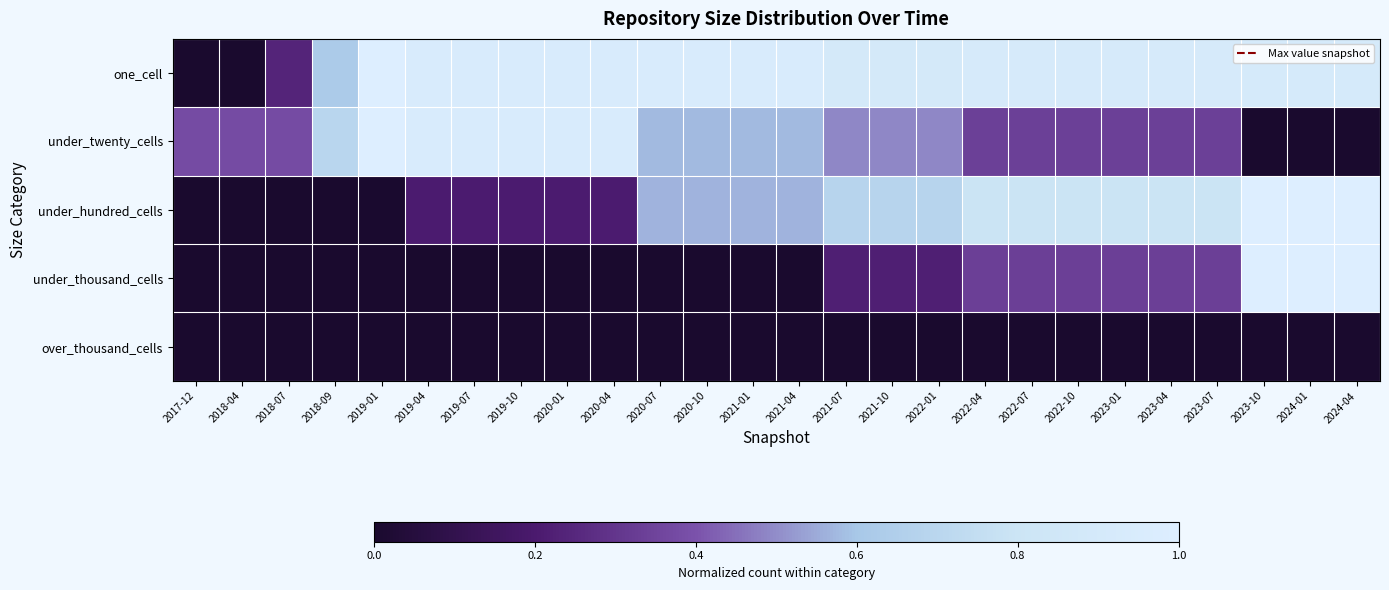

Reading left to right, list all the values displayed in this chart.

one_cell: 2017-12=0.0	2018-04=0.0	2018-07=0.2	2018-09=0.6	2019-01=1.0	2019-04=0.9	2019-07=0.9	2019-10=0.9	2020-01=0.9	2020-04=0.9	2020-07=0.9	2020-10=0.9	2021-01=0.9	2021-04=0.9	2021-07=0.9	2021-10=0.9	2022-01=0.9	2022-04=0.9	2022-07=0.9	2022-10=0.9	2023-01=0.9	2023-04=0.9	2023-07=0.9	2023-10=0.9	2024-01=0.9	2024-04=0.9
under_twenty_cells: 2017-12=0.4	2018-04=0.4	2018-07=0.4	2018-09=0.7	2019-01=1.0	2019-04=0.9	2019-07=0.9	2019-10=0.9	2020-01=0.9	2020-04=0.9	2020-07=0.6	2020-10=0.6	2021-01=0.6	2021-04=0.6	2021-07=0.5	2021-10=0.5	2022-01=0.5	2022-04=0.3	2022-07=0.3	2022-10=0.3	2023-01=0.3	2023-04=0.3	2023-07=0.3	2023-10=0.0	2024-01=0.0	2024-04=0.0
under_hundred_cells: 2017-12=0.0	2018-04=0.0	2018-07=0.0	2018-09=0.0	2019-01=0.0	2019-04=0.2	2019-07=0.2	2019-10=0.2	2020-01=0.2	2020-04=0.2	2020-07=0.6	2020-10=0.6	2021-01=0.6	2021-04=0.6	2021-07=0.7	2021-10=0.7	2022-01=0.7	2022-04=0.8	2022-07=0.8	2022-10=0.8	2023-01=0.8	2023-04=0.8	2023-07=0.8	2023-10=1.0	2024-01=1.0	2024-04=1.0
under_thousand_cells: 2017-12=0.0	2018-04=0.0	2018-07=0.0	2018-09=0.0	2019-01=0.0	2019-04=0.0	2019-07=0.0	2019-10=0.0	2020-01=0.0	2020-04=0.0	2020-07=0.0	2020-10=0.0	2021-01=0.0	2021-04=0.0	2021-07=0.2	2021-10=0.2	2022-01=0.2	2022-04=0.3	2022-07=0.3	2022-10=0.3	2023-01=0.3	2023-04=0.3	2023-07=0.3	2023-10=1.0	2024-01=1.0	2024-04=1.0
over_thousand_cells: 2017-12=0.0	2018-04=0.0	2018-07=0.0	2018-09=0.0	2019-01=0.0	2019-04=0.0	2019-07=0.0	2019-10=0.0	2020-01=0.0	2020-04=0.0	2020-07=0.0	2020-10=0.0	2021-01=0.0	2021-04=0.0	2021-07=0.0	2021-10=0.0	2022-01=0.0	2022-04=0.0	2022-07=0.0	2022-10=0.0	2023-01=0.0	2023-04=0.0	2023-07=0.0	2023-10=0.0	2024-01=0.0	2024-04=0.0